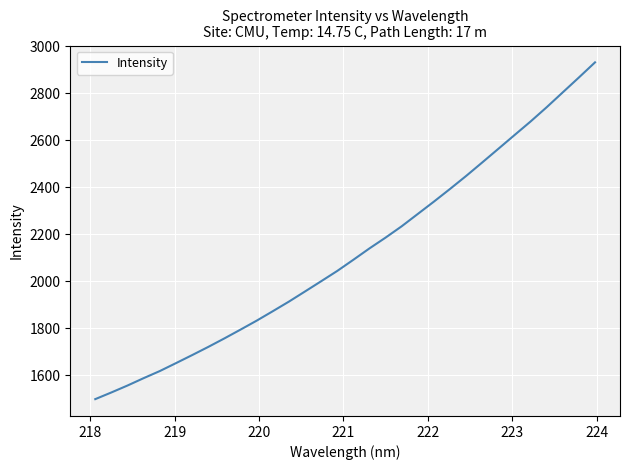

What is the difference between the maximum and minimum values?

1433.6